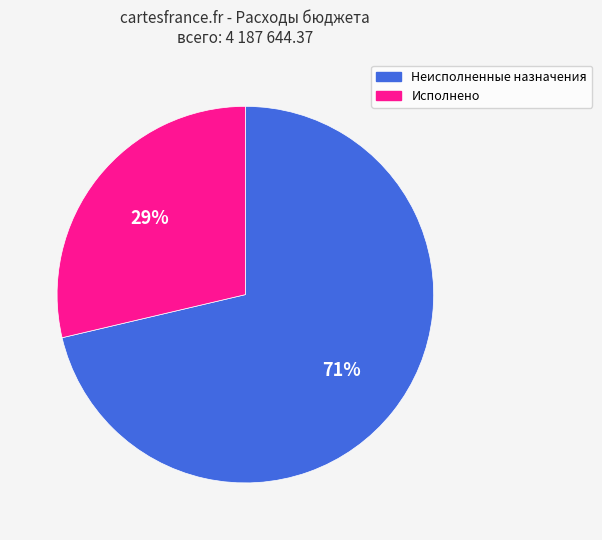

Combined, do Исполнено and Неисполненные назначения account for over 50%?

Yes